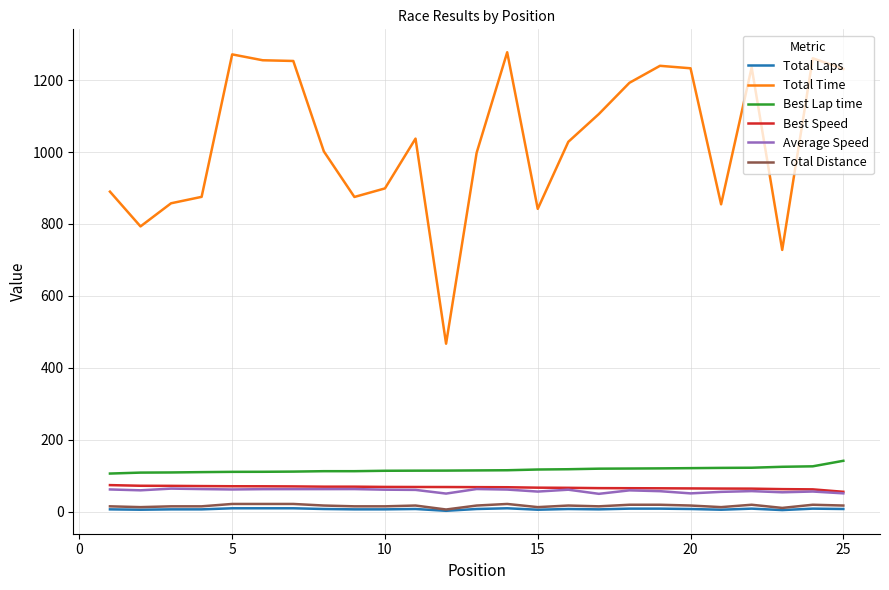

Which series has the largest total across all categories?

Total Time